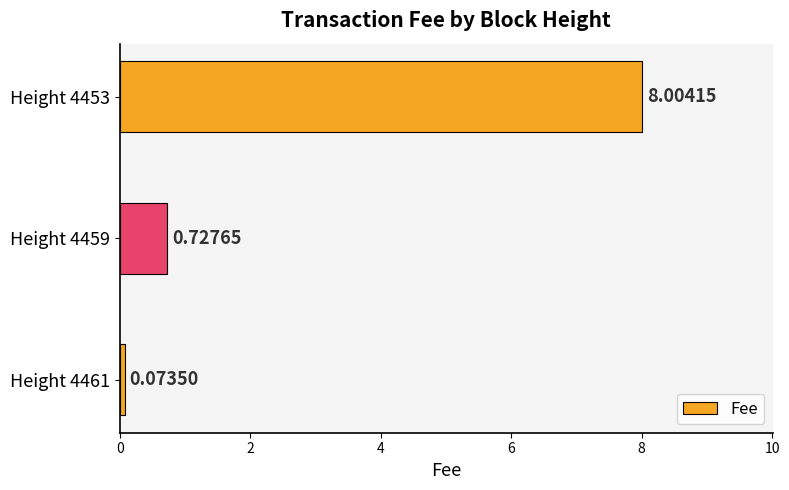

What is the sum of all values?

8.8